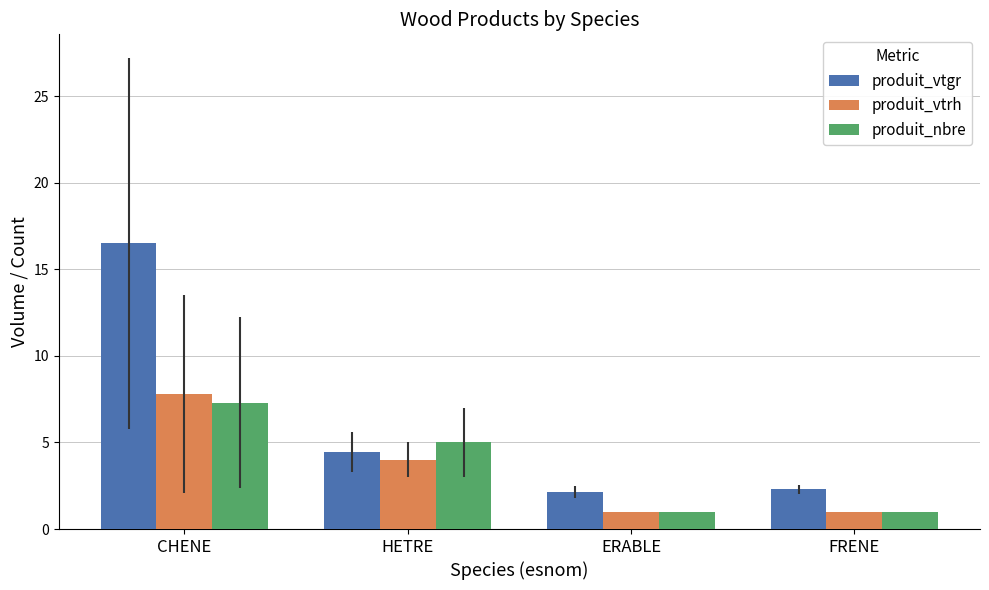

At which label does produit_vtgr first exceed 4?

CHENE